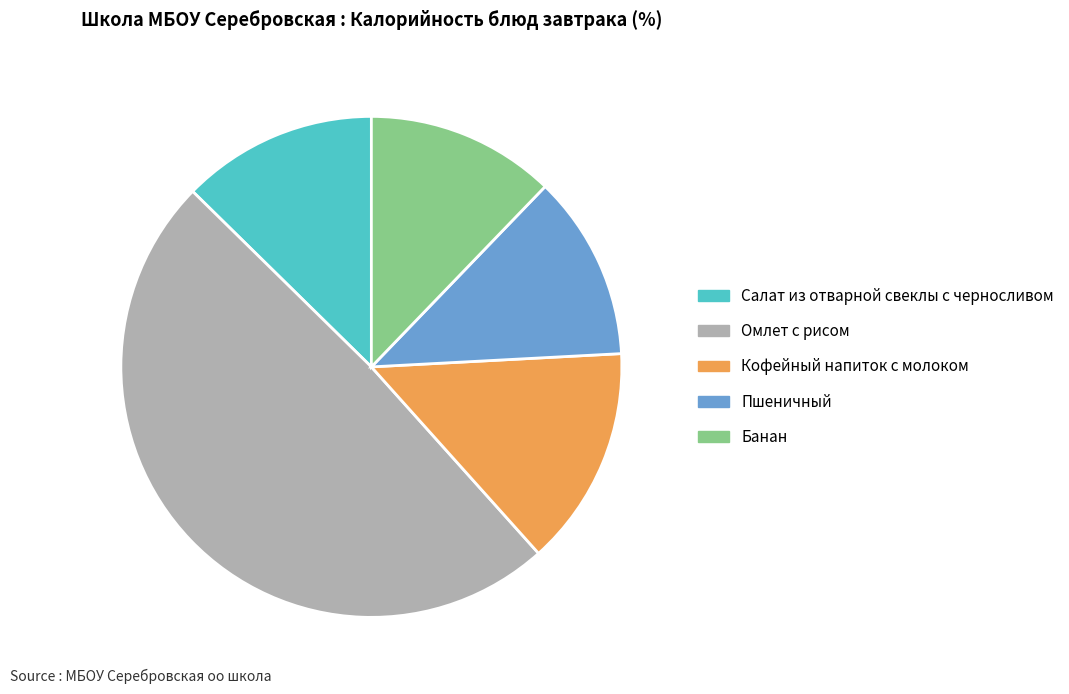

What is the largest slice in the pie chart?

Омлет с рисом